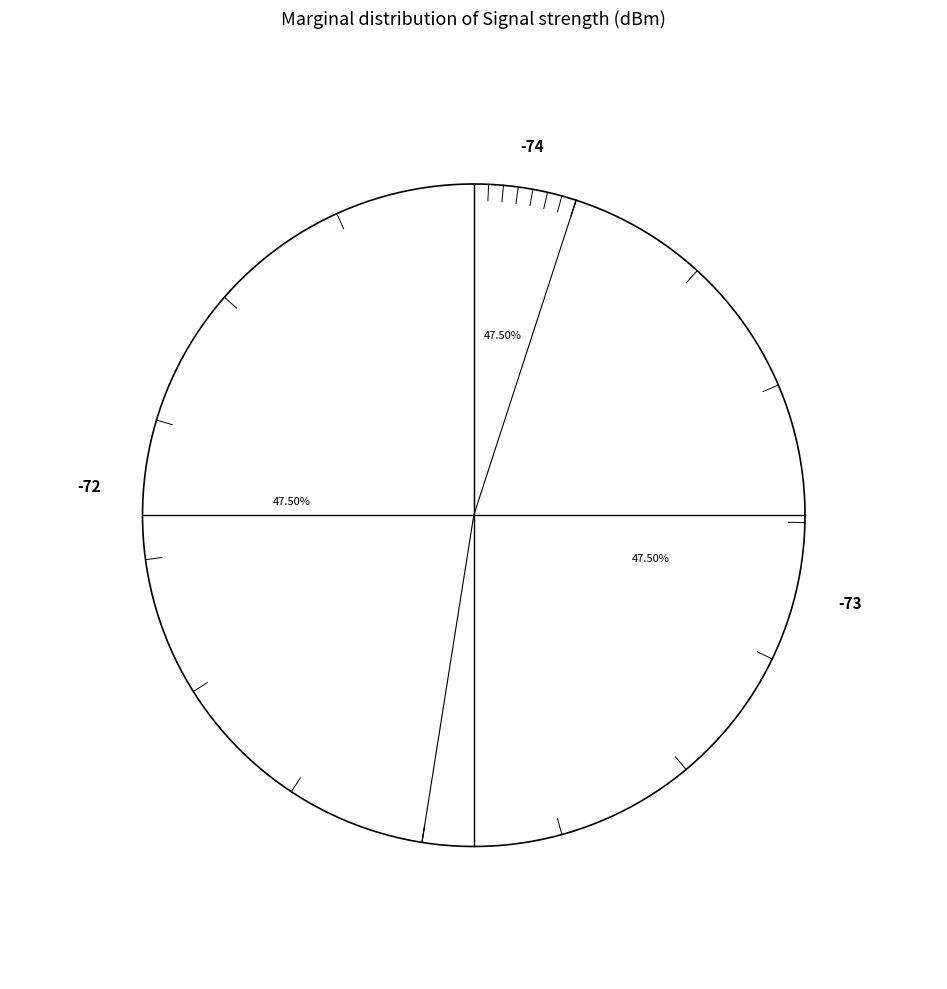

Is it true that 38 is 3% of the pie?

True